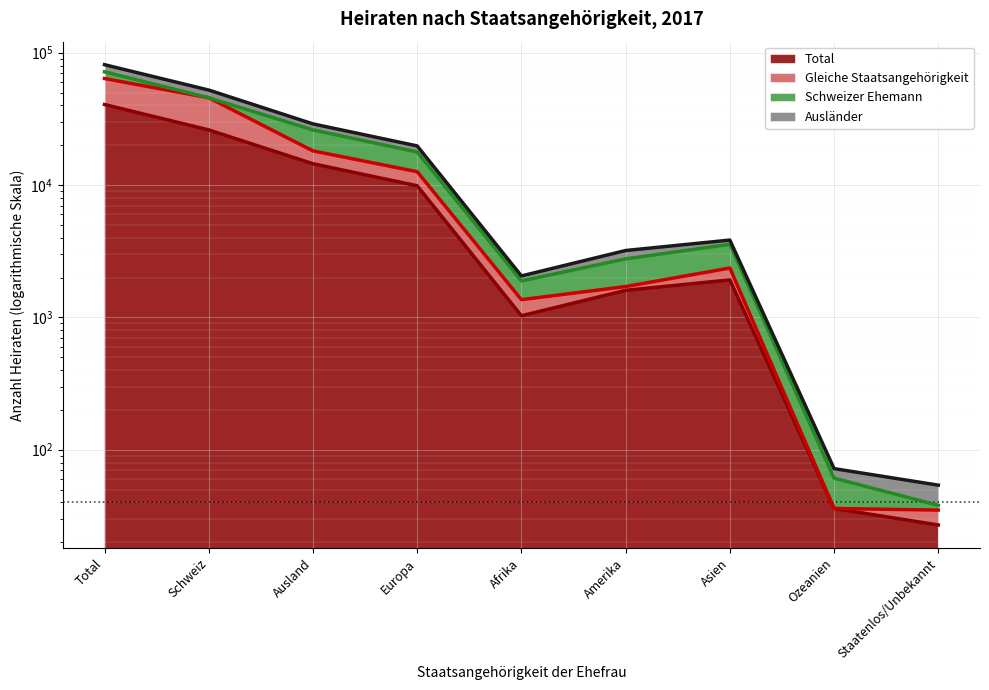

At which category is the sum across all series the highest?

Total